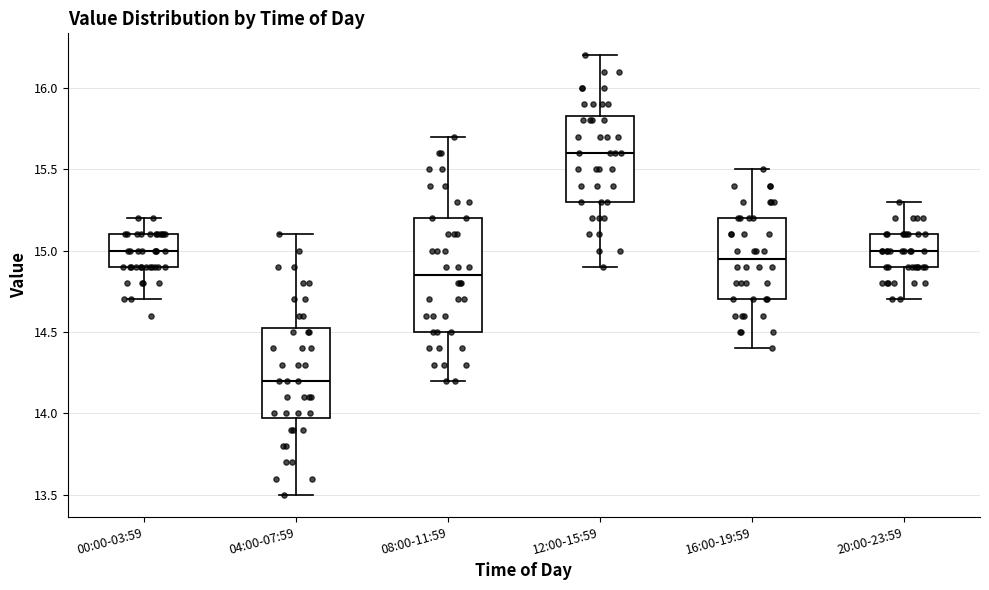

Reading left to right, transcribe this box plot: for each box, give where its median line is, the range the box spans, and where its two whiskers end, as read against the y-axis. The values are not printed on the chart, so give them approximately, as read against the axis.

00:00-03:59: median 15.00, box 14.90 to 15.10, whiskers 14.70 to 15.20
04:00-07:59: median 14.20, box 14.00 to 14.55, whiskers 13.50 to 15.10
08:00-11:59: median 14.85, box 14.50 to 15.20, whiskers 14.20 to 15.70
12:00-15:59: median 15.60, box 15.30 to 15.85, whiskers 14.90 to 16.20
16:00-19:59: median 14.95, box 14.70 to 15.20, whiskers 14.40 to 15.50
20:00-23:59: median 15.00, box 14.90 to 15.10, whiskers 14.70 to 15.30